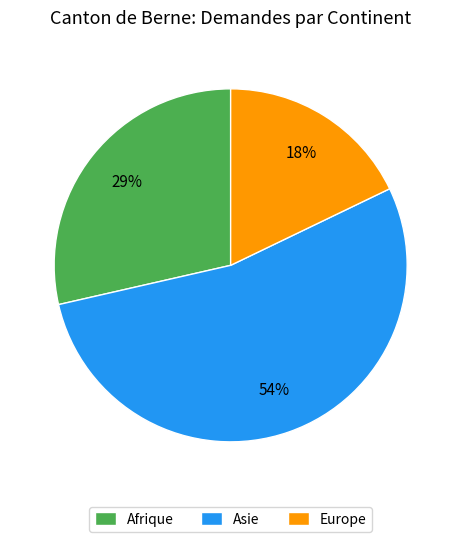

Count the number of slices in the pie.

3